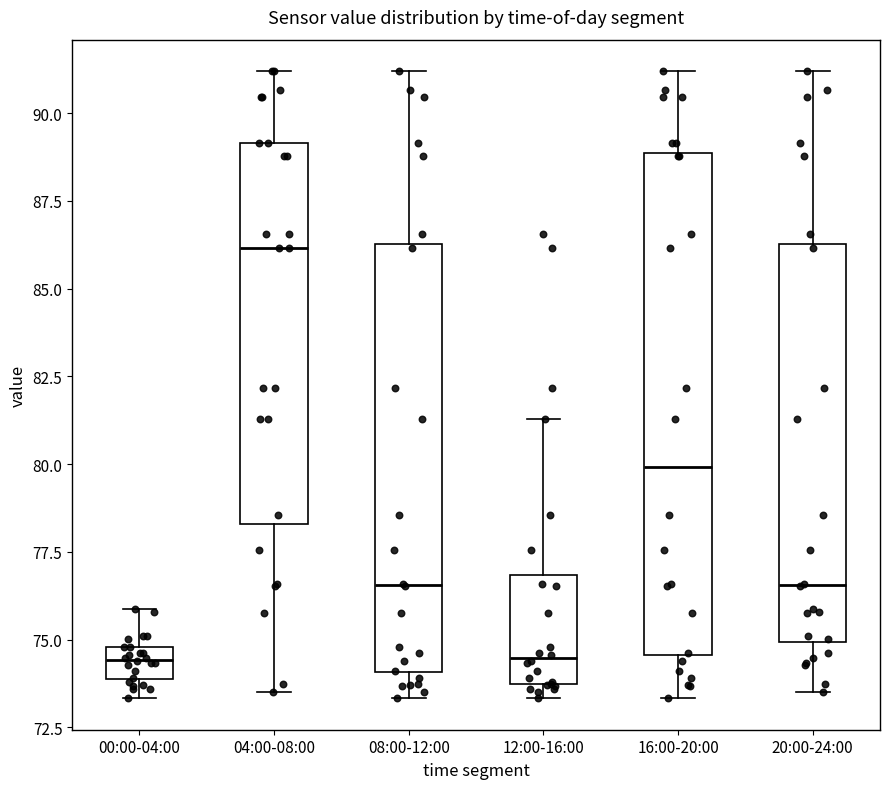

Which box is the tallest, from its lower edge to its upper edge?

16:00-20:00